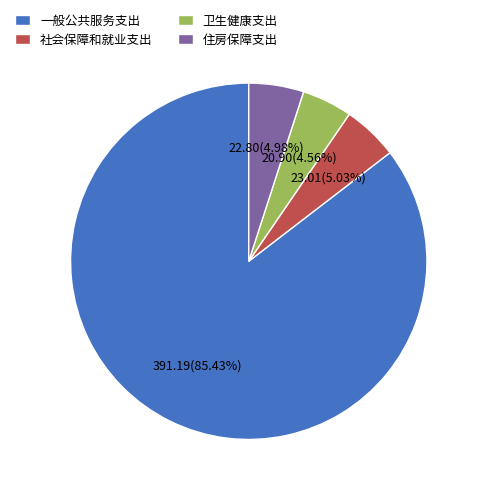

What is the largest slice in the pie chart?

一般公共服务支出